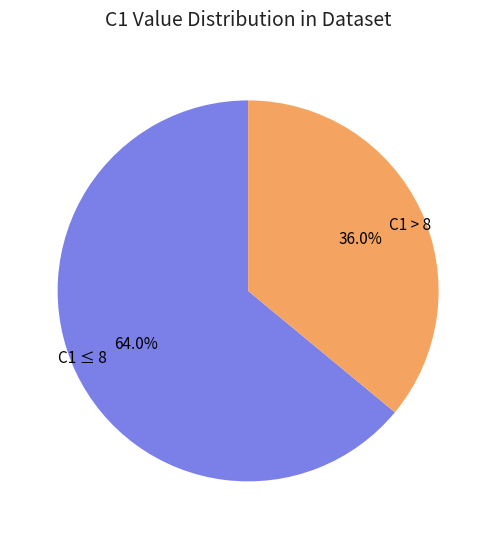

Approximately how many times larger is the value at C1 ≤ 8 compared to C1 > 8?

1.8